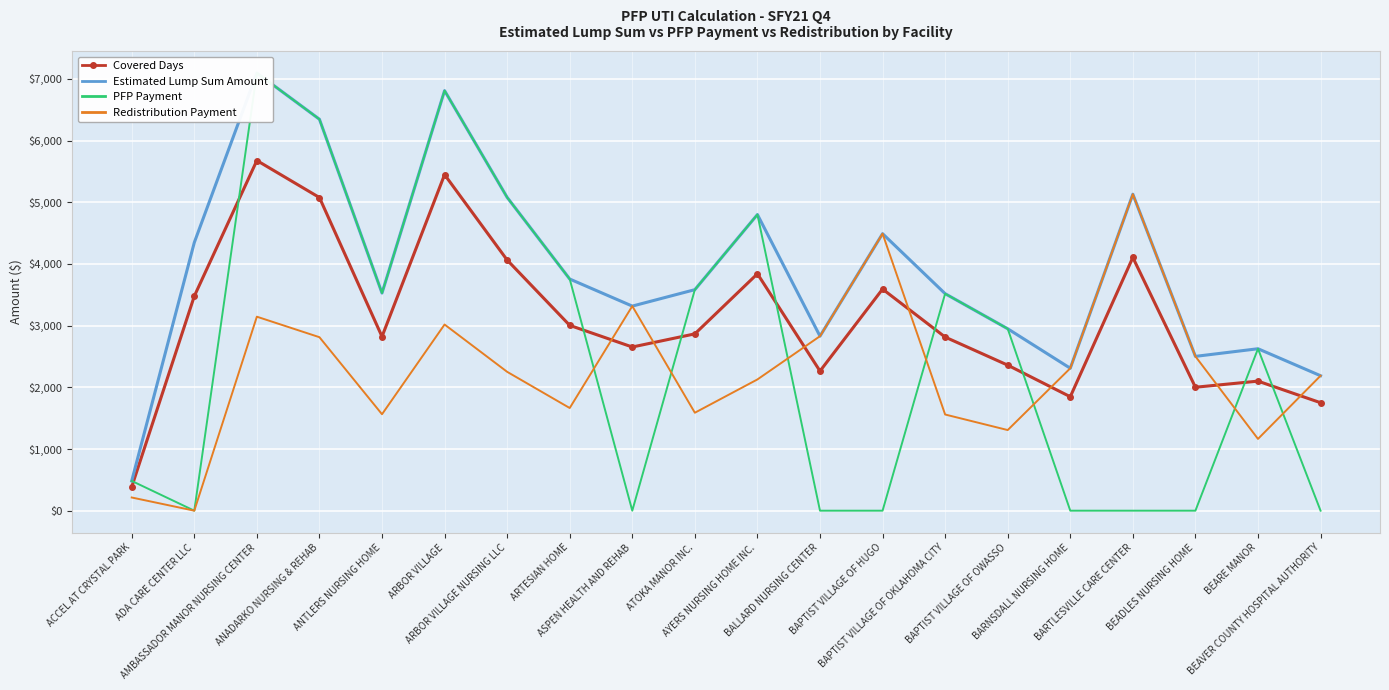

Where does the Covered Days series first go above 2866?

ADA CARE CENTER LLC